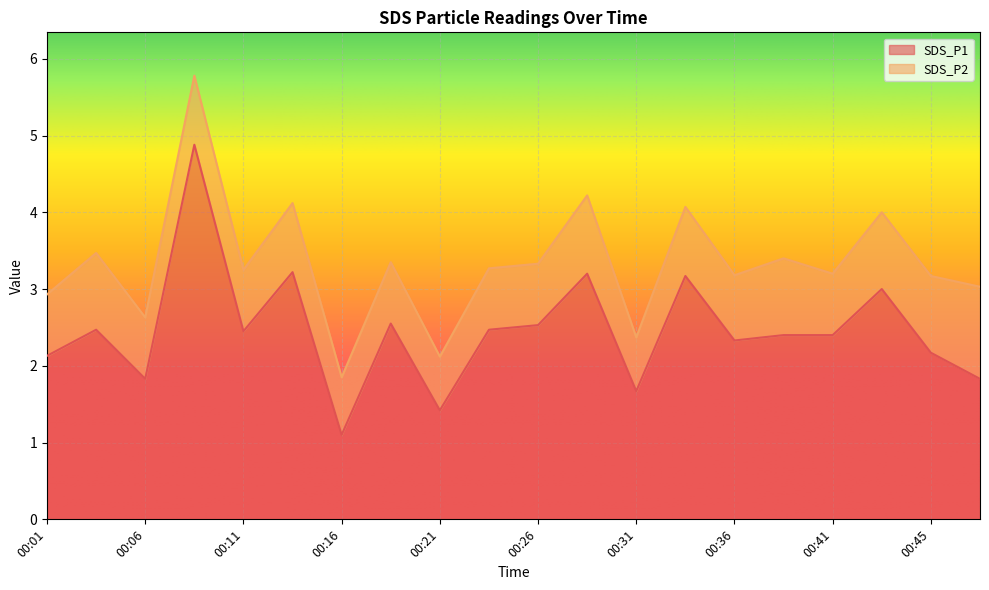

Reading left to right, extract all data points from this chart.

00:01=2.1	00:04=2.5	00:06=1.8	00:08=4.9	00:11=2.5	00:13=3.2	00:16=1.1	00:18=2.5	00:21=1.4	00:23=2.5	00:26=2.5	00:28=3.2	00:31=1.7	00:33=3.2	00:36=2.3	00:38=2.4	00:41=2.4	00:43=3.0	00:45=2.2	00:48=1.8